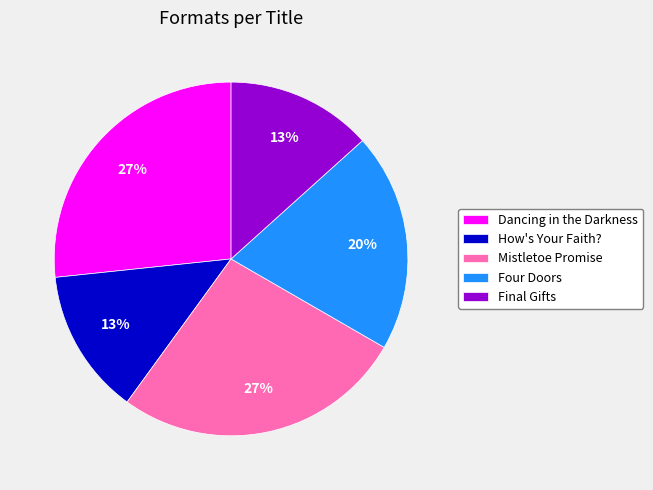

Is the sum of Final Gifts and Four Doors greater than half?

No